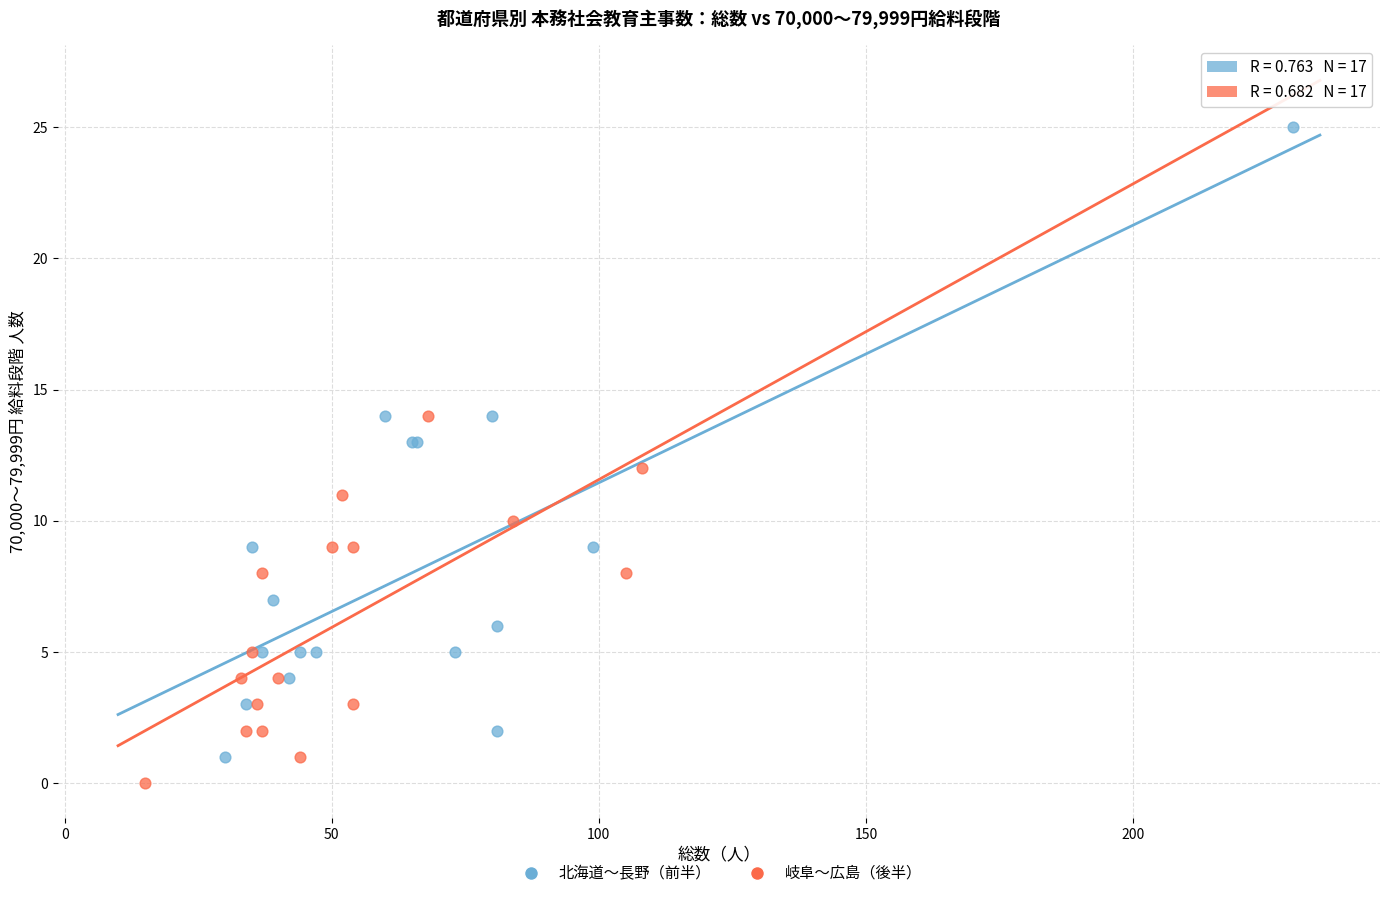

Which series has the widest spread of Y values?

北海道〜長野（前半）